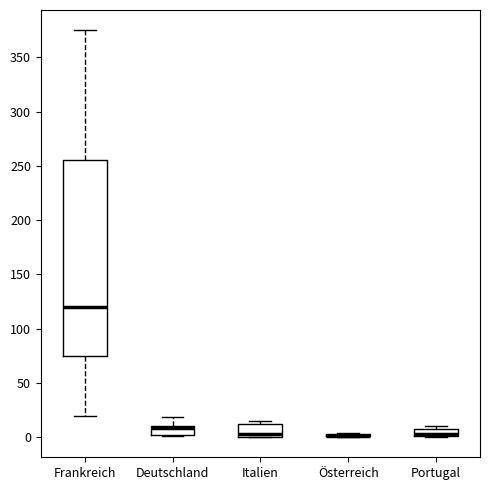

Which box is the tallest, from its lower edge to its upper edge?

Frankreich